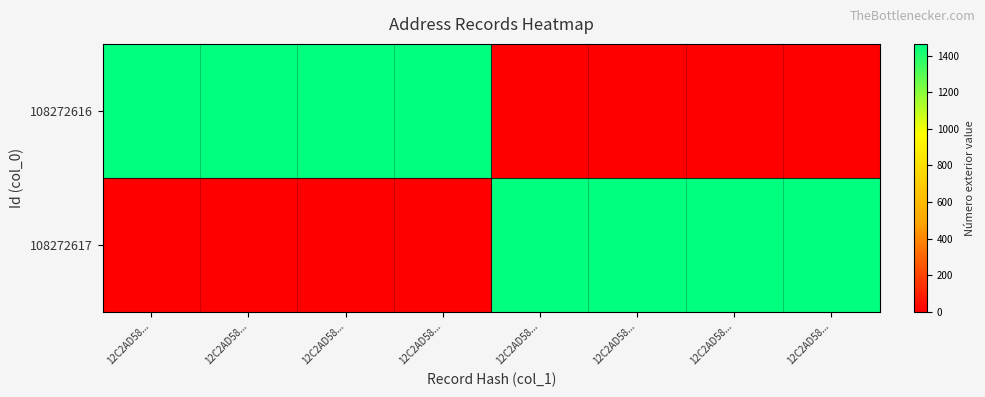

Between 12C2AD58... and 12C2AD58..., which series saw the biggest shift?

108272616